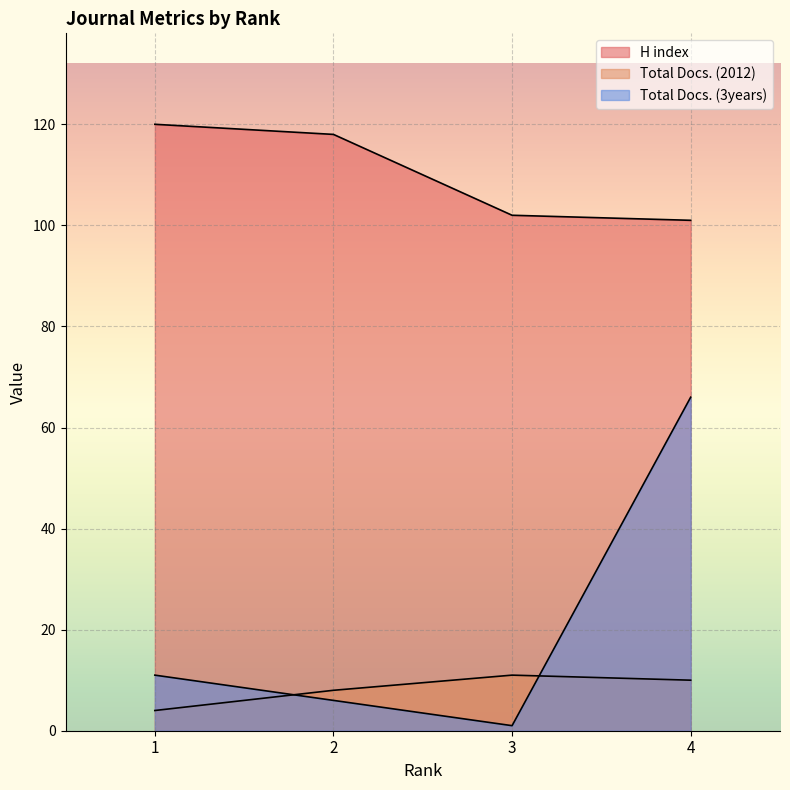

What is the difference between the maximum and minimum values in the H index series?

19